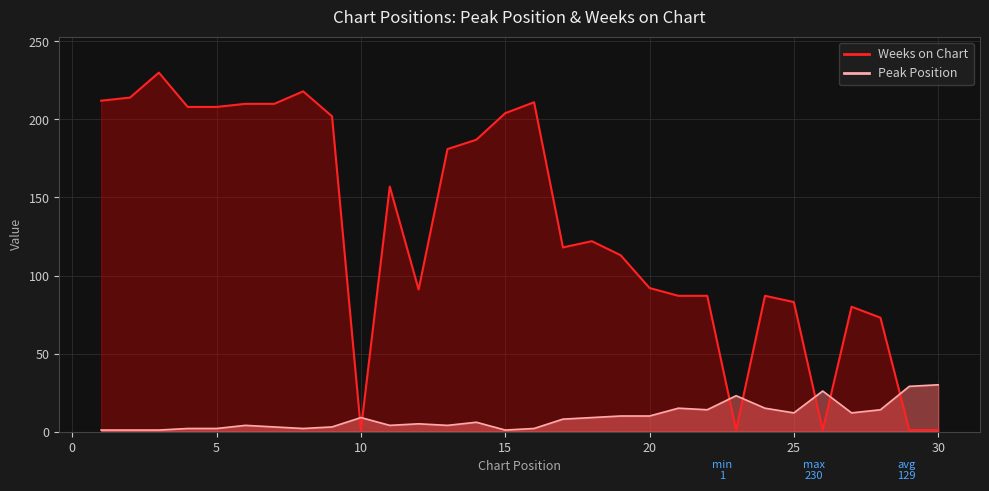

How many times do Weeks on Chart and Peak Position cross each other?

7